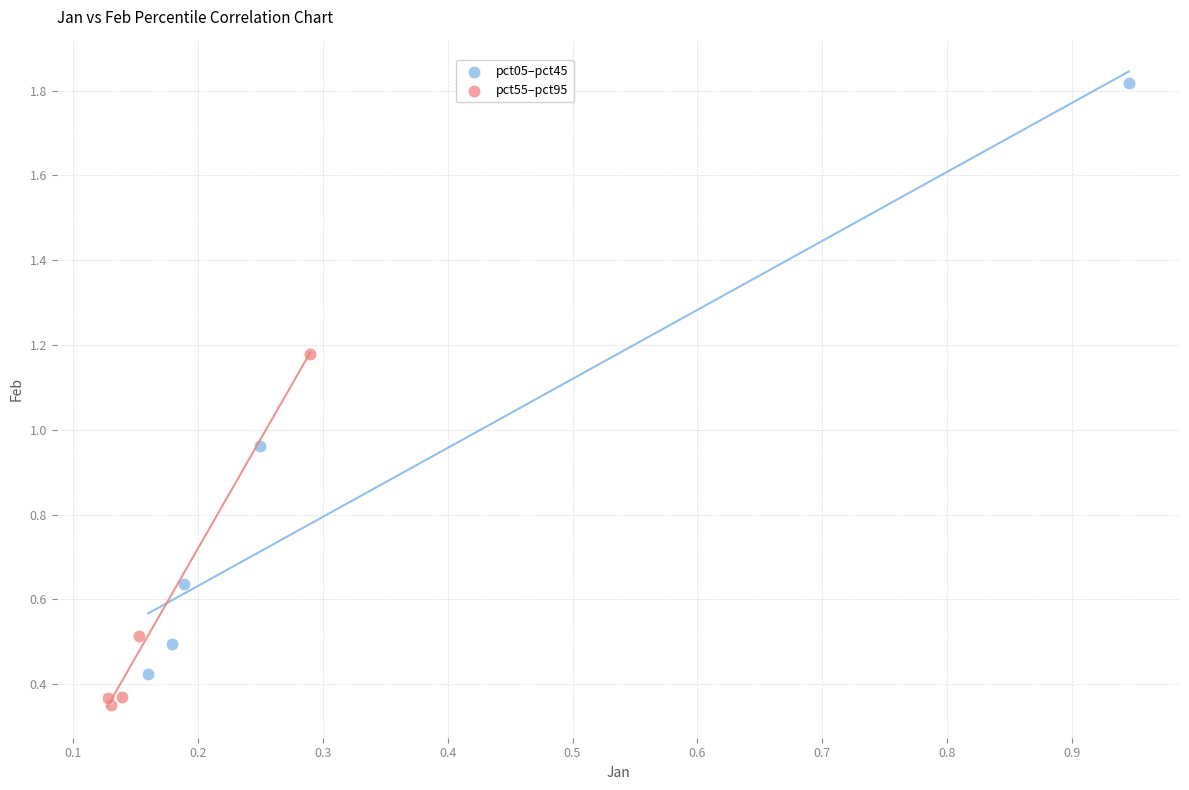

Which series reaches the maximum Y coordinate?

pct05–pct45